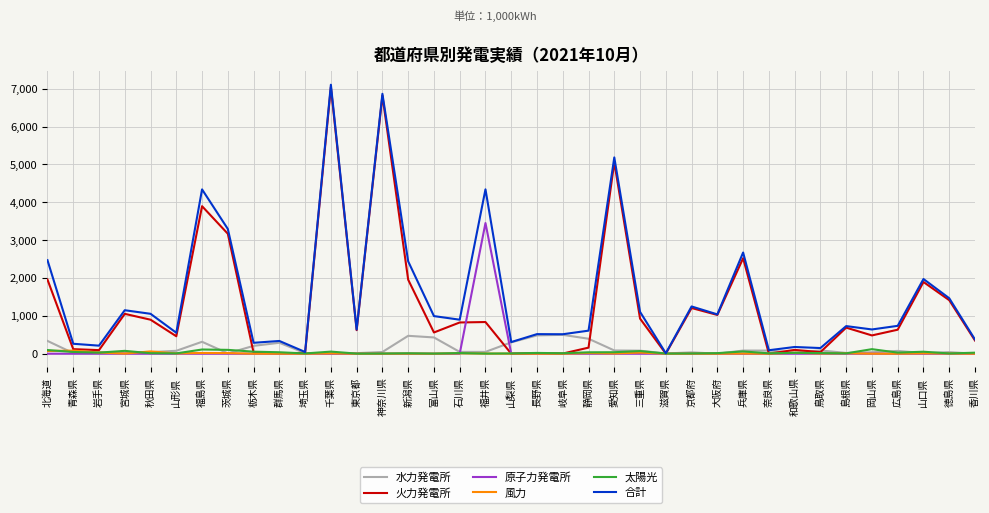

True or false: 風力 has a value of 0.0 at 滋賀県.

True